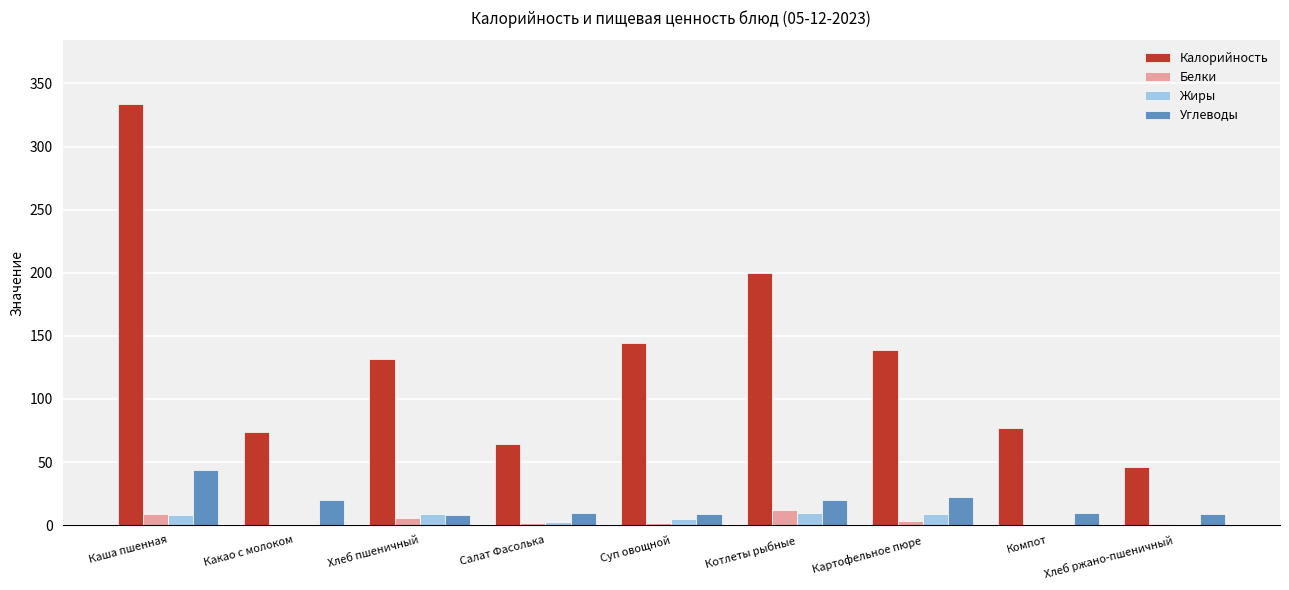

Between Хлеб пшеничный and Компот, which series saw the biggest shift?

Калорийность